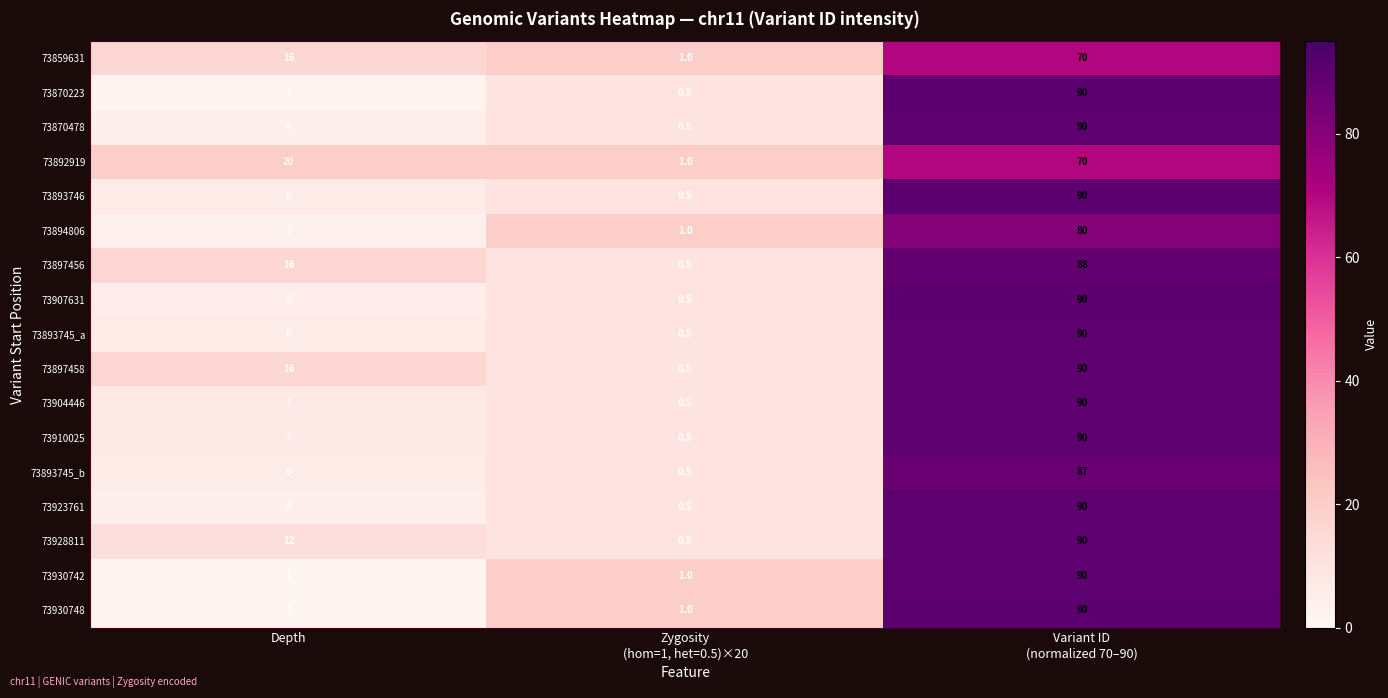

How many distinct data groups are displayed?

17